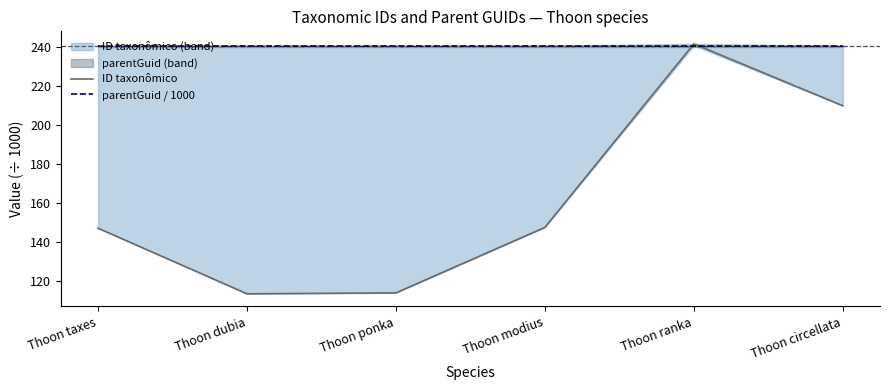

What is the average value of the parentGuid / 1000 series?

240.5